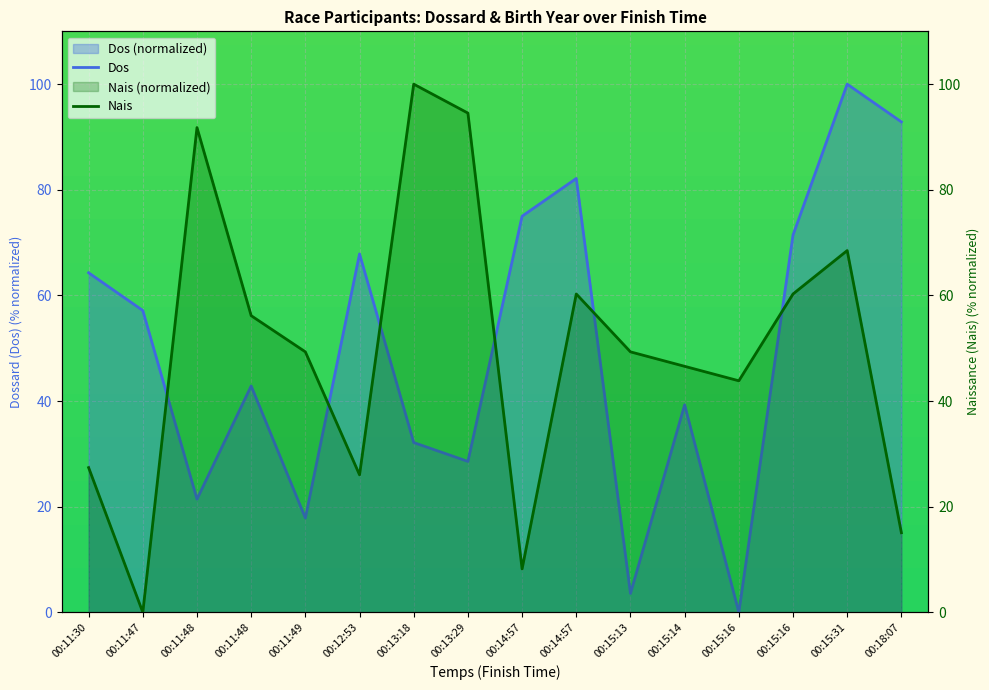

How many categories are shown in the chart?

16